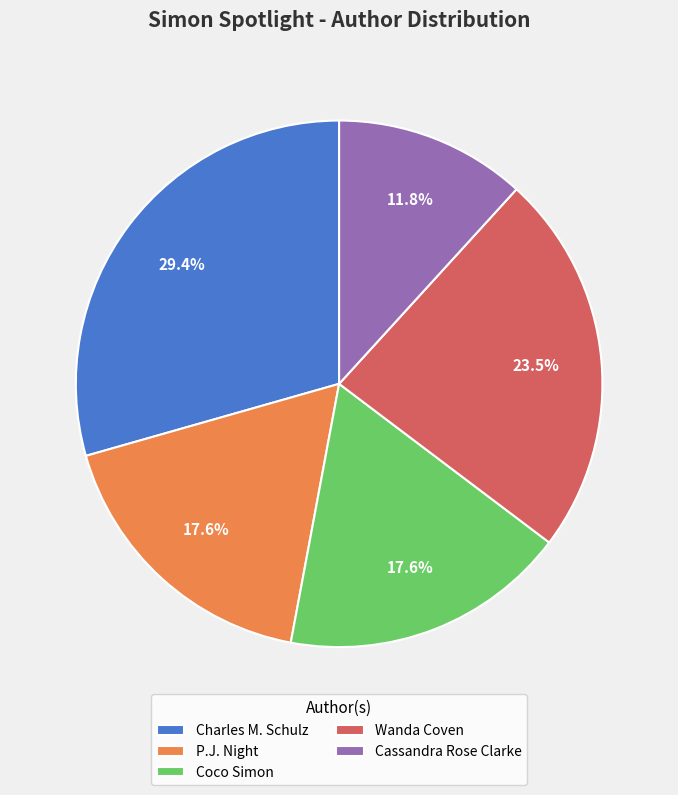

To the nearest percent, what is the average slice percentage?

20%